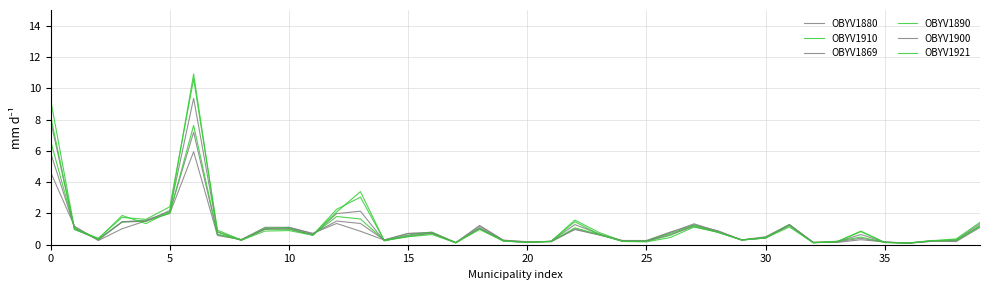

Is this an area chart (filled region under the line)?

No